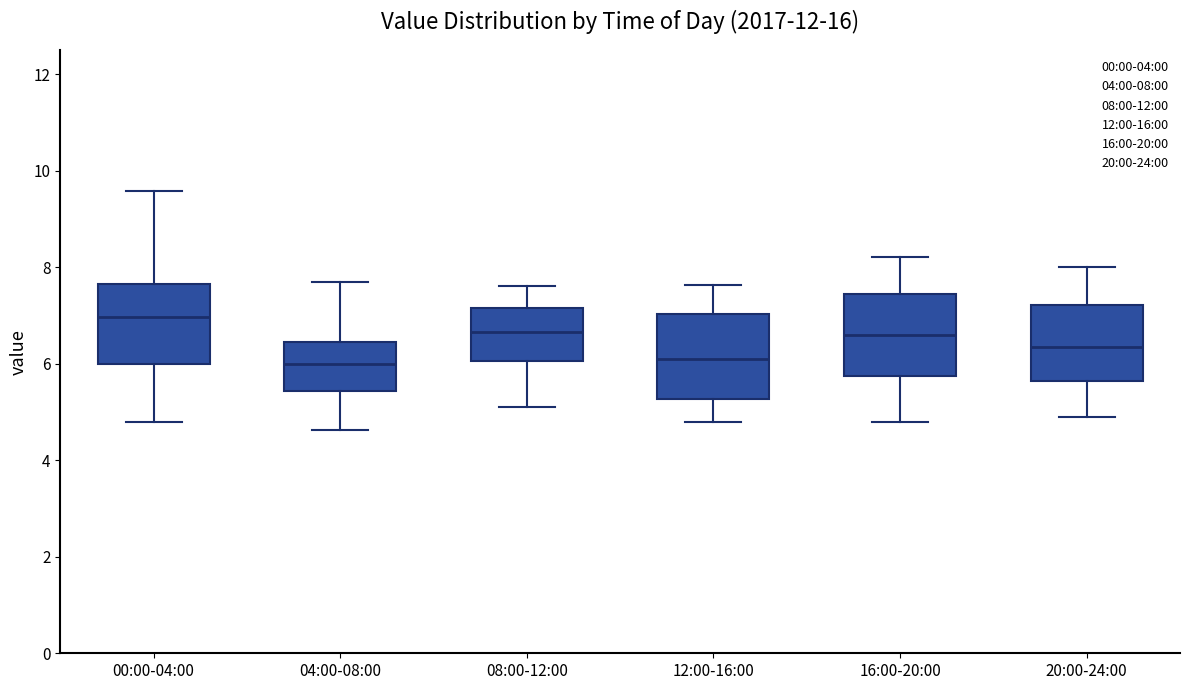

Reading left to right, read every box against the y-axis: the position of its median line, the range the box covers, and the ends of its whiskers. The values are not printed on the chart, so give them approximately, as read against the axis.

00:00-04:00: median 7.0, box 6.0 to 7.6, whiskers 4.8 to 9.6
04:00-08:00: median 6.0, box 5.4 to 6.4, whiskers 4.6 to 7.8
08:00-12:00: median 6.6, box 6.0 to 7.2, whiskers 5.2 to 7.6
12:00-16:00: median 6.2, box 5.2 to 7.0, whiskers 4.8 to 7.6
16:00-20:00: median 6.6, box 5.8 to 7.4, whiskers 4.8 to 8.2
20:00-24:00: median 6.4, box 5.6 to 7.2, whiskers 5.0 to 8.0